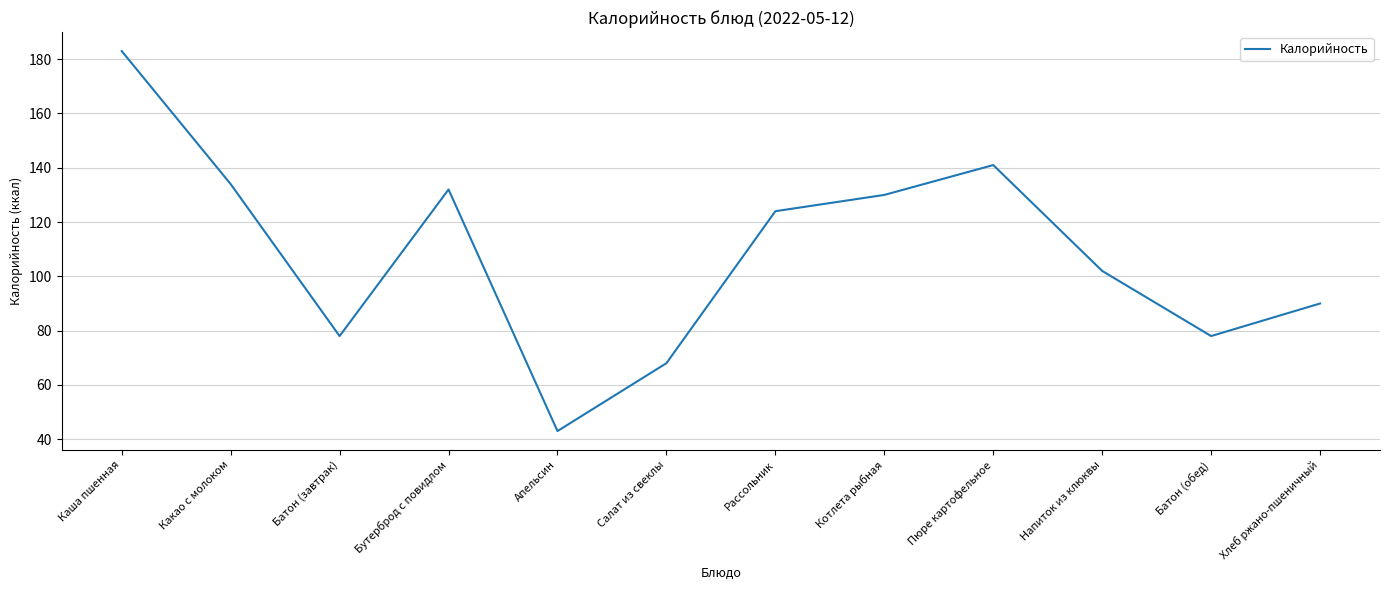

What is the difference between the values at Рассольник and Батон (завтрак)?

46